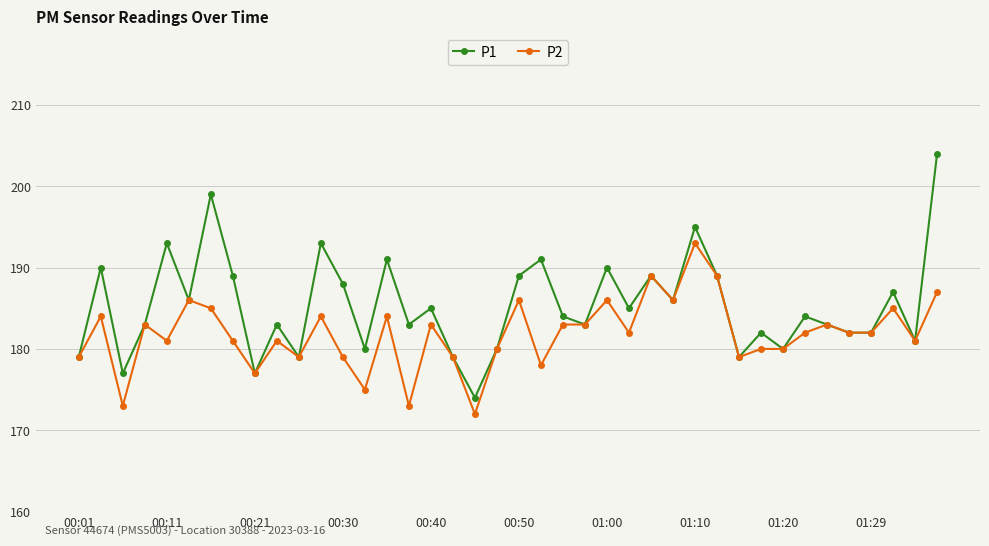

Rank the series by their maximum value, from highest to lowest.

P1, P2